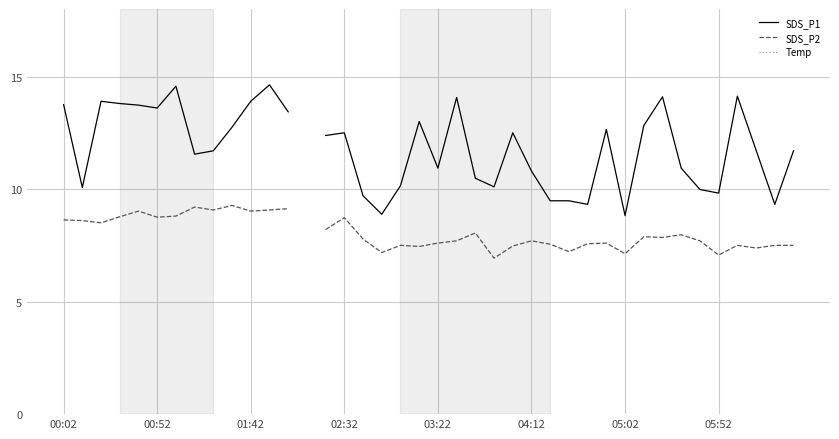

What is the minimum value shown in the chart?

6.9